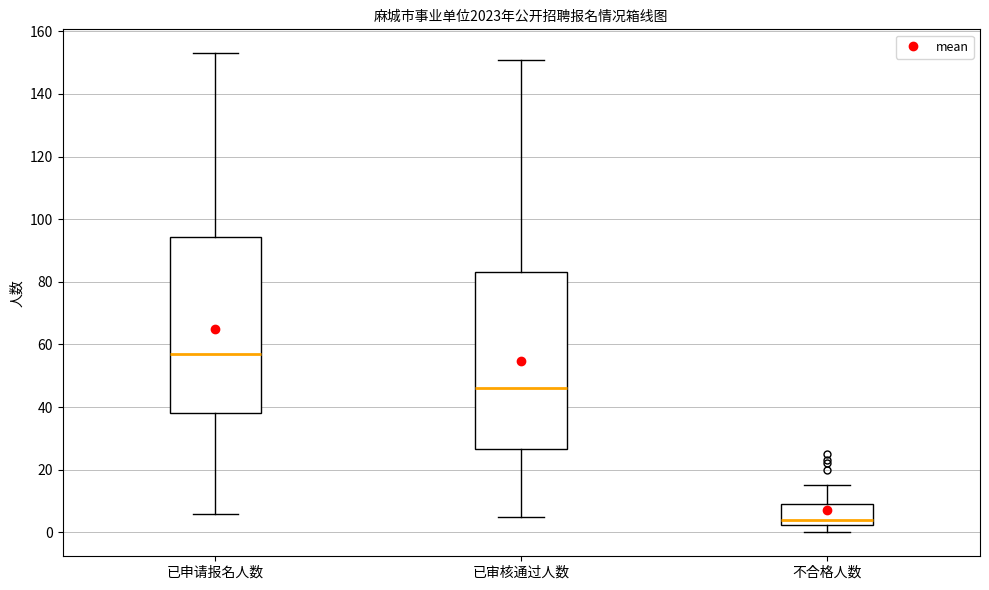

Which box's median line is the highest?

已申请报名人数